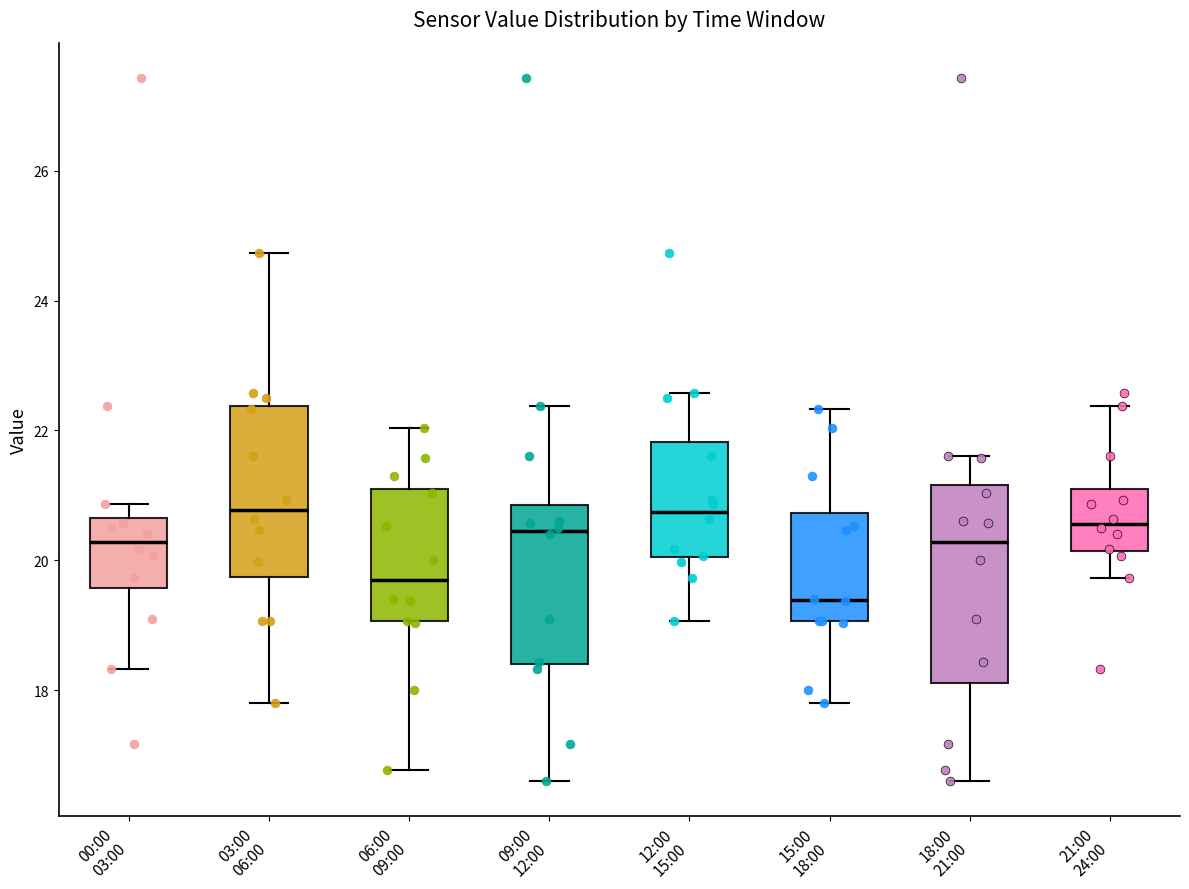

Reading left to right, transcribe this box plot: for each box, give where its median line is, the range the box spans, and where its two whiskers end, as read against the y-axis. The values are not printed on the chart, so give them approximately, as read against the axis.

00:00 03:00: median 20.2, box 19.6 to 20.6, whiskers 18.4 to 20.8
03:00 06:00: median 20.8, box 19.8 to 22.4, whiskers 17.8 to 24.8
06:00 09:00: median 19.8, box 19.0 to 21.0, whiskers 16.8 to 22.0
09:00 12:00: median 20.4, box 18.4 to 20.8, whiskers 16.6 to 22.4
12:00 15:00: median 20.8, box 20.0 to 21.8, whiskers 19.0 to 22.6
15:00 18:00: median 19.4, box 19.0 to 20.8, whiskers 17.8 to 22.4
18:00 21:00: median 20.2, box 18.2 to 21.2, whiskers 16.6 to 21.6
21:00 24:00: median 20.6, box 20.2 to 21.0, whiskers 19.8 to 22.4